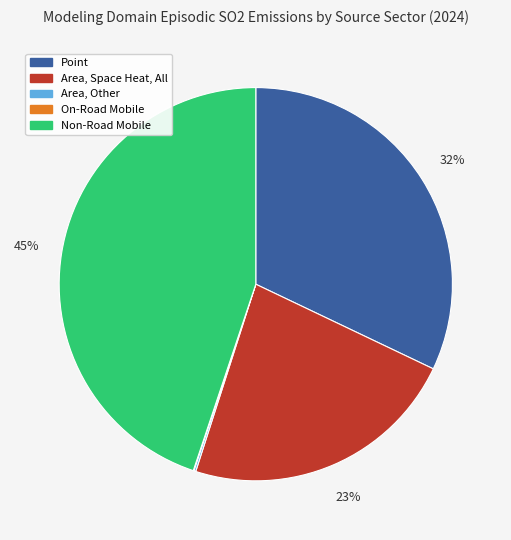

What is the largest slice in the pie chart?

Non-Road Mobile